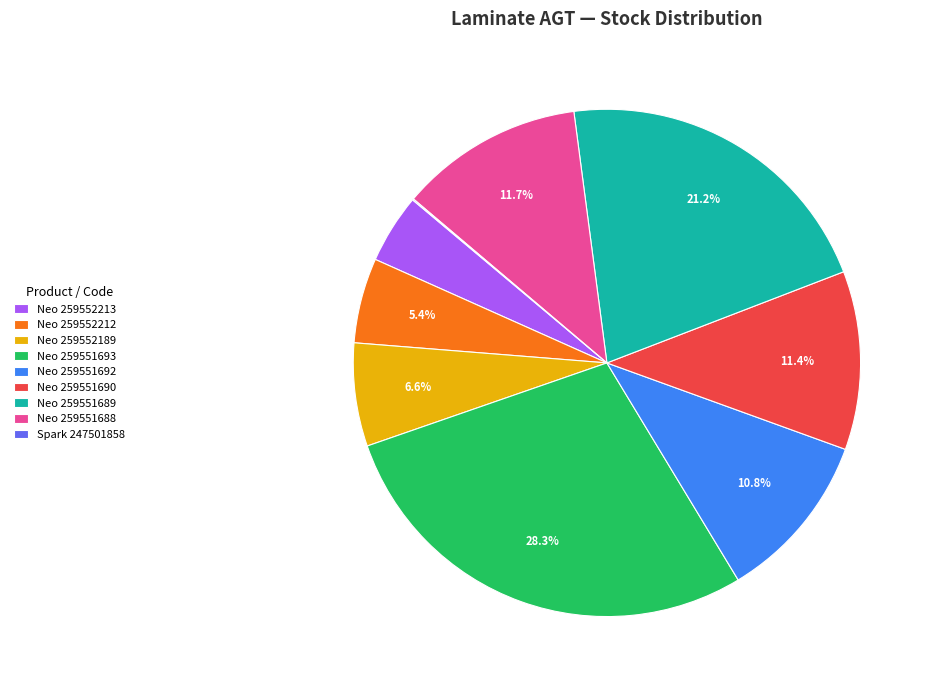

Does Neo 259551690 account for over 50% of the chart?

No